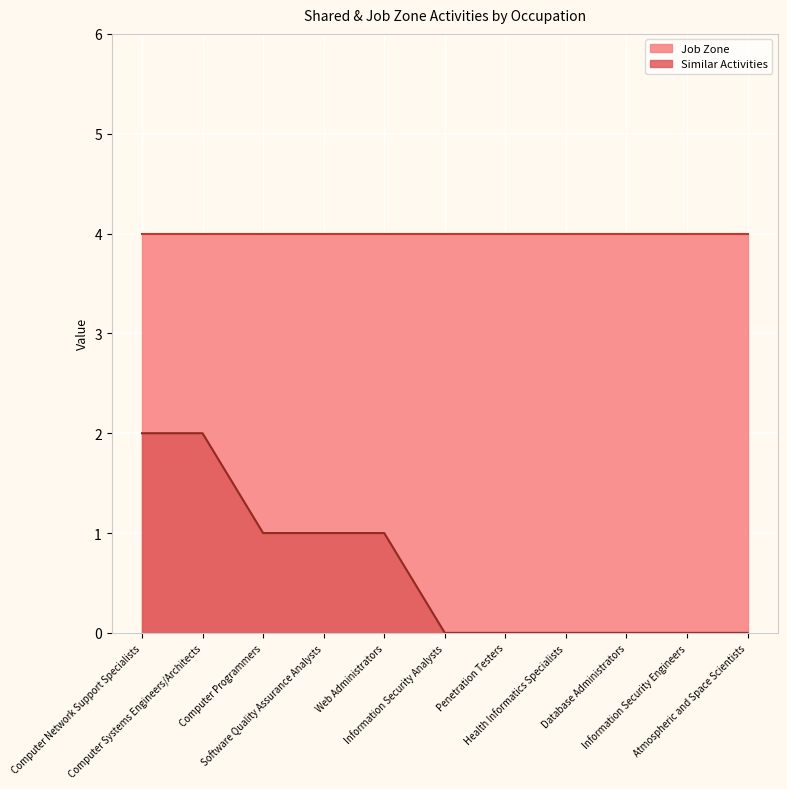

Approximately how many times larger is the value at Computer Systems Engineers/Architects compared to Computer Network Support Specialists?

1.0